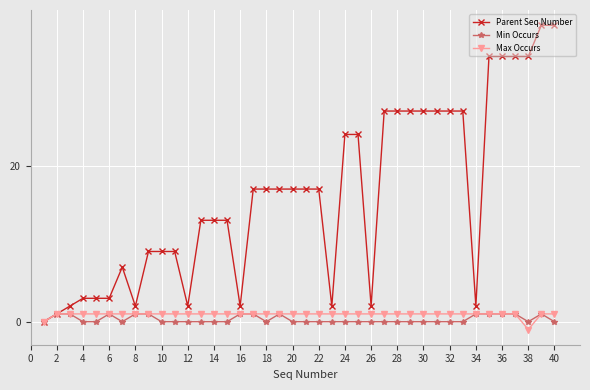

What is the sum of all Min Occurs values?

13